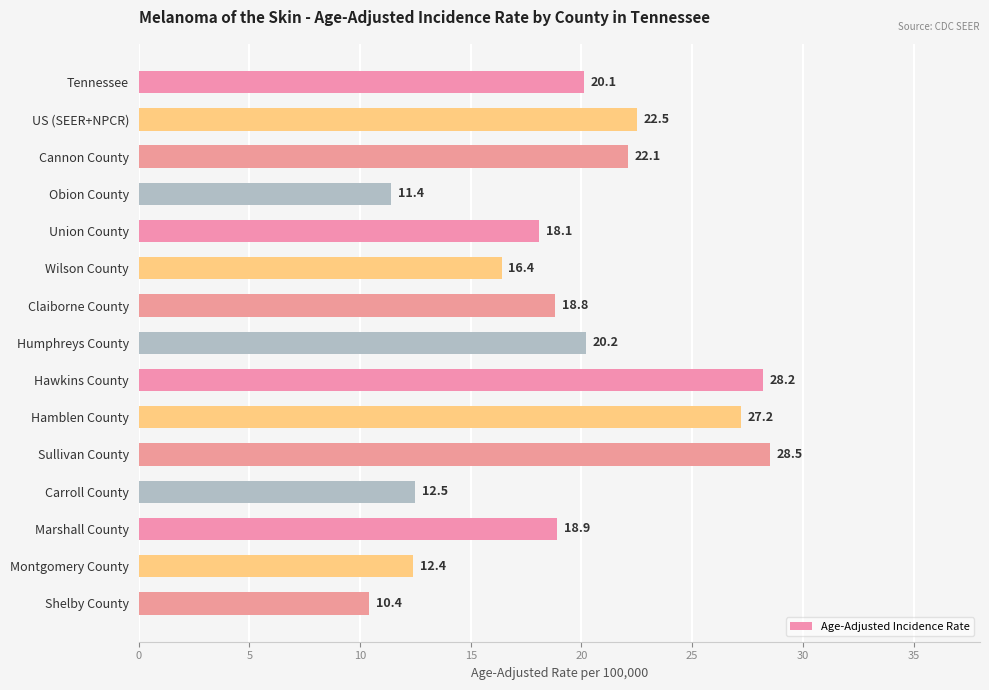

At which label is the value closest to 19?

Marshall County